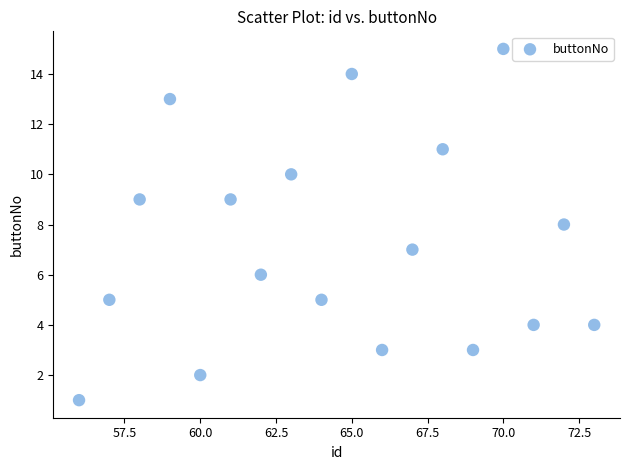

What is the range of Y values (max minus min)?

14